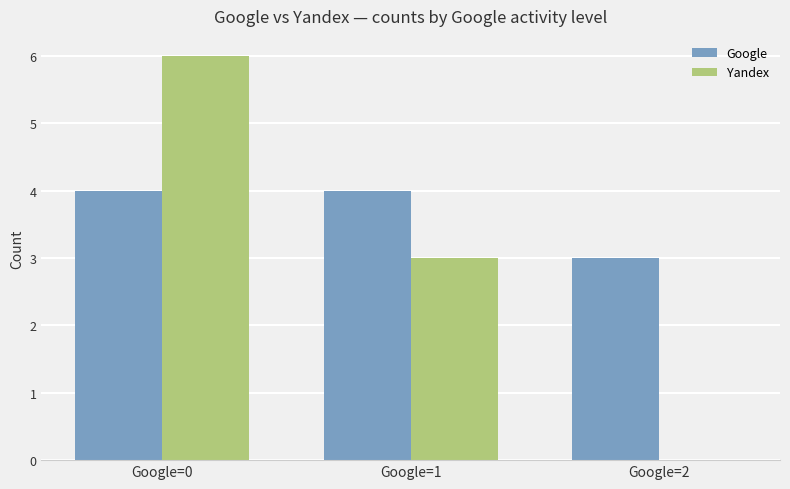

What is the approximate value of Google at Google=1?

4